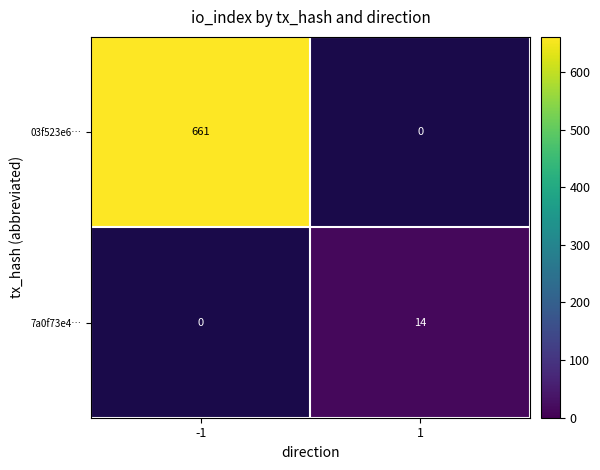

Count the number of data series in this chart.

2